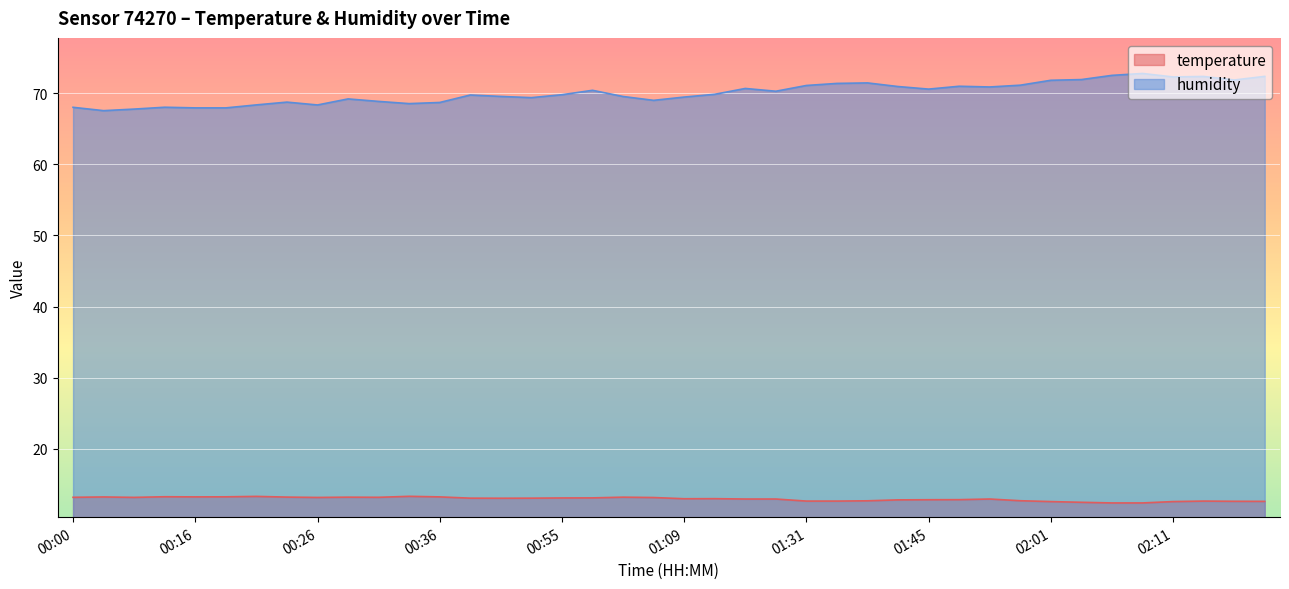

What is the highest value of the humidity series?

72.8